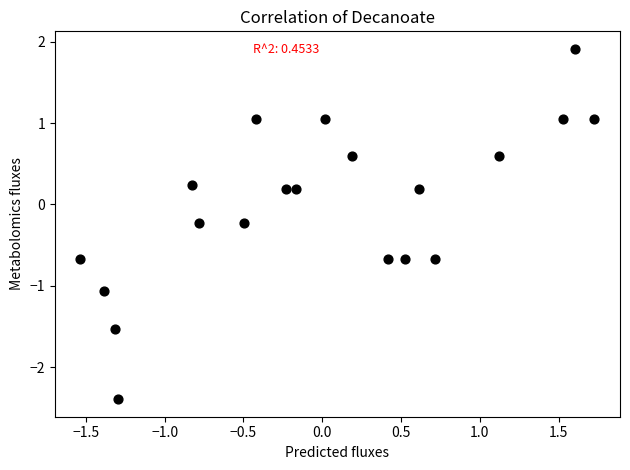

What is the range of X values (max minus min)?

3.3